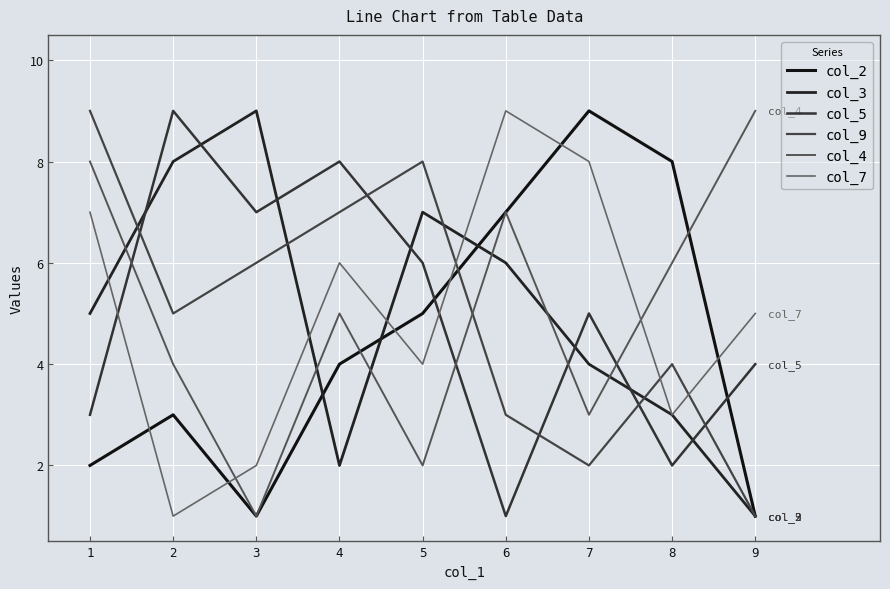

In col_9, how many points are lower than both neighbors (excluding endpoints)?

2